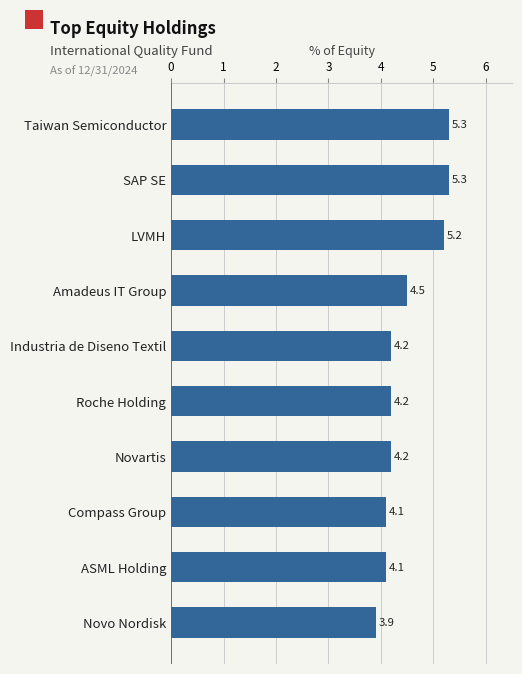

True or false: the data shows 4.2 at Roche Holding.

True